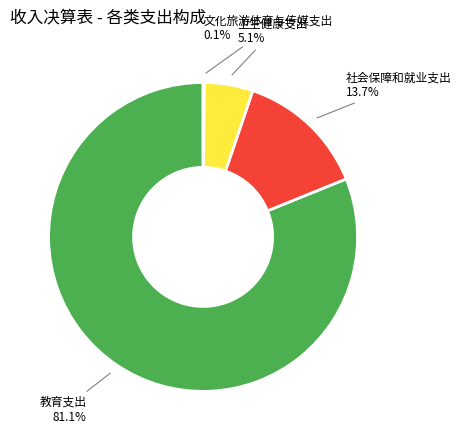

Is there a majority slice in this chart?

Yes